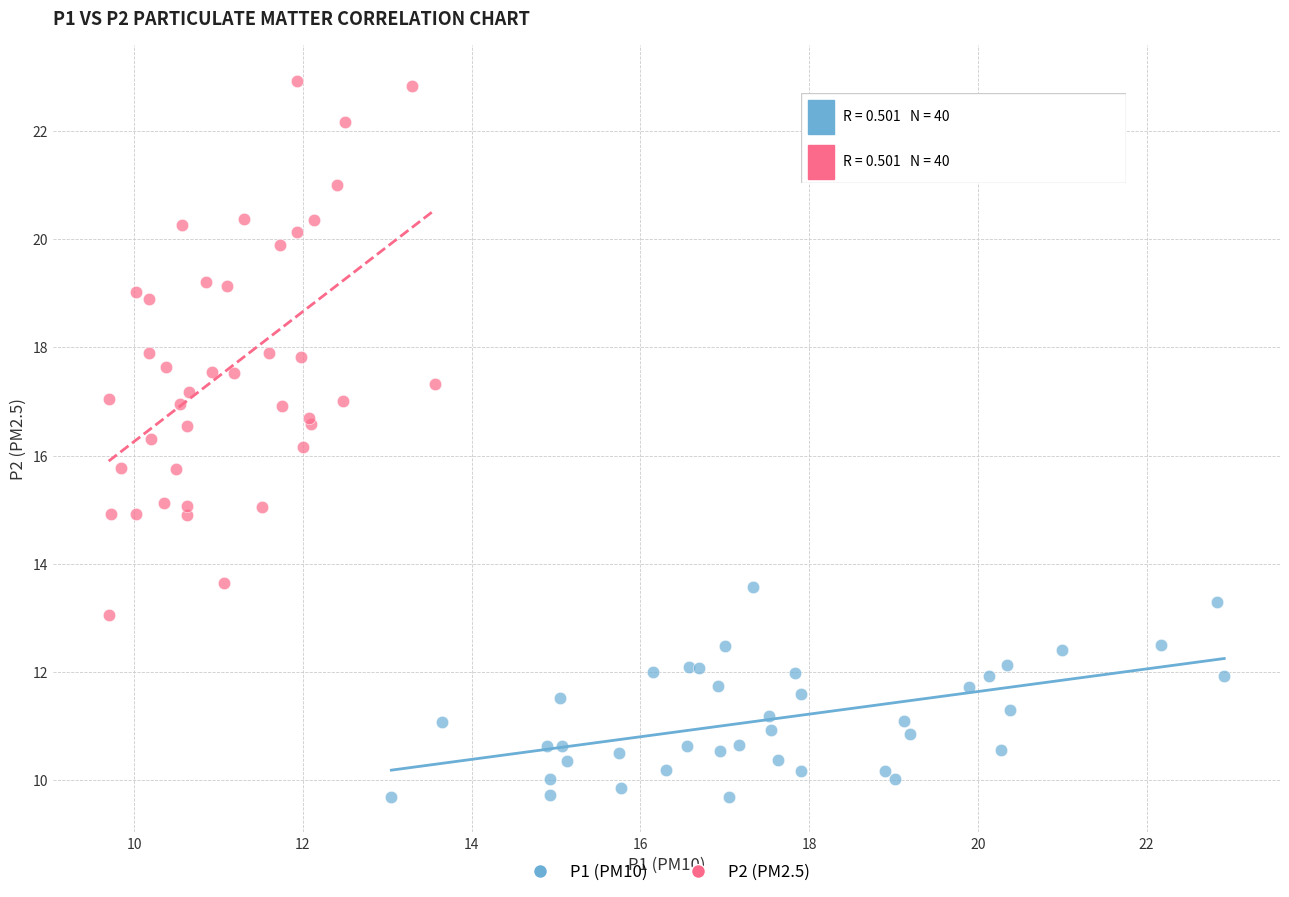

Which series has the largest Y range (max minus min)?

P2 (PM2.5)